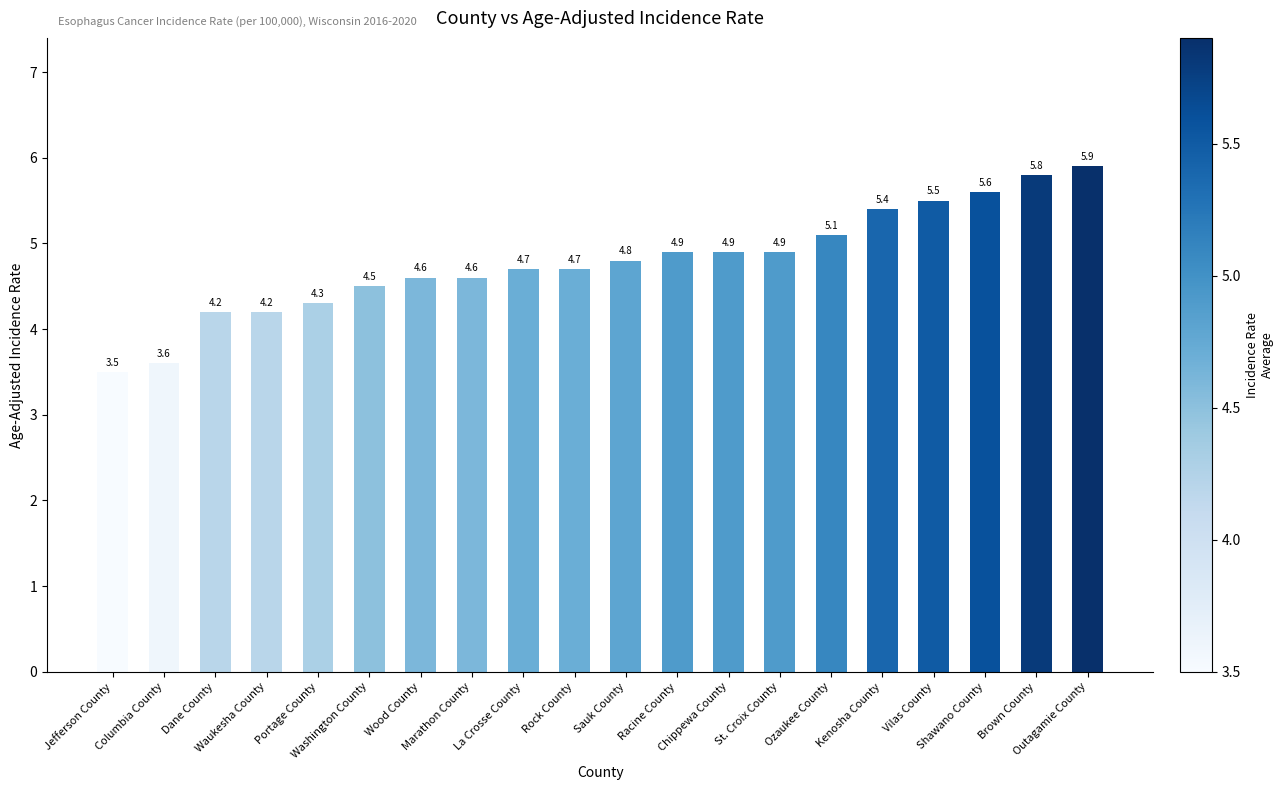

True or false: the data shows 5.4 at Kenosha County.

True